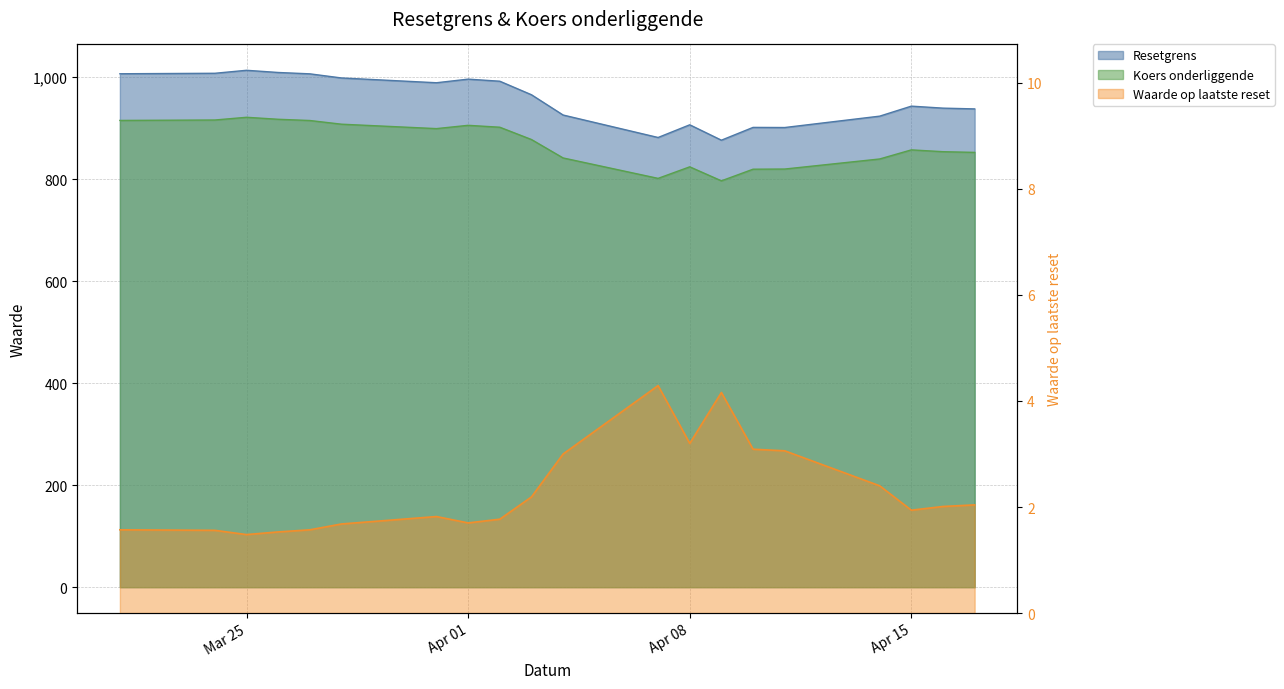

What is the highest value of the Resetgrens series?

1013.1